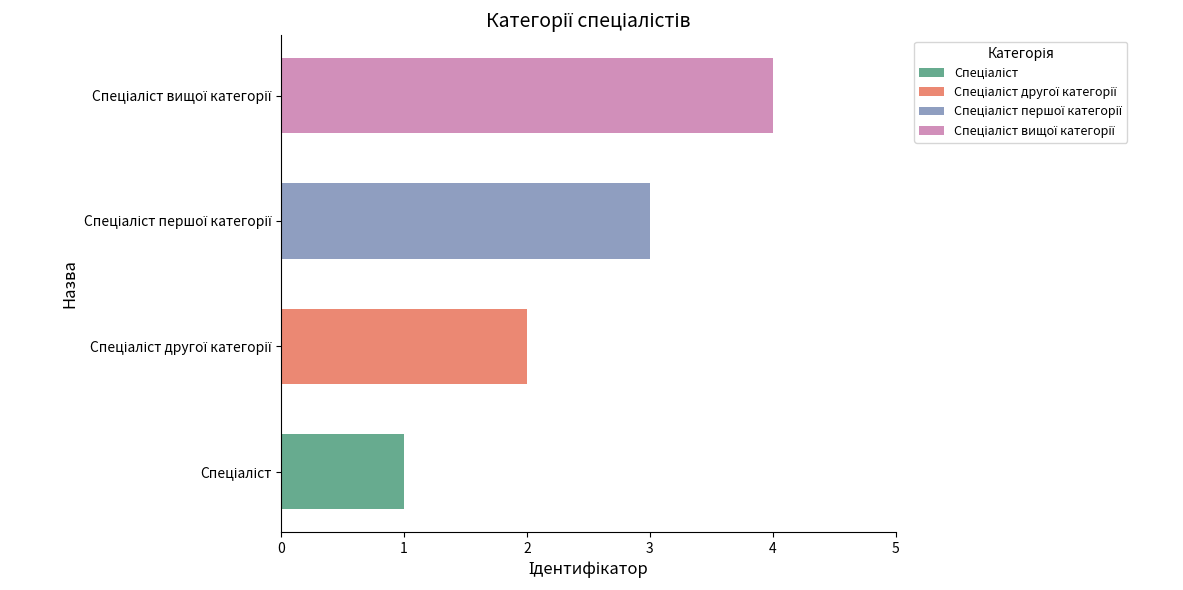

What is the maximum value shown in the chart?

4